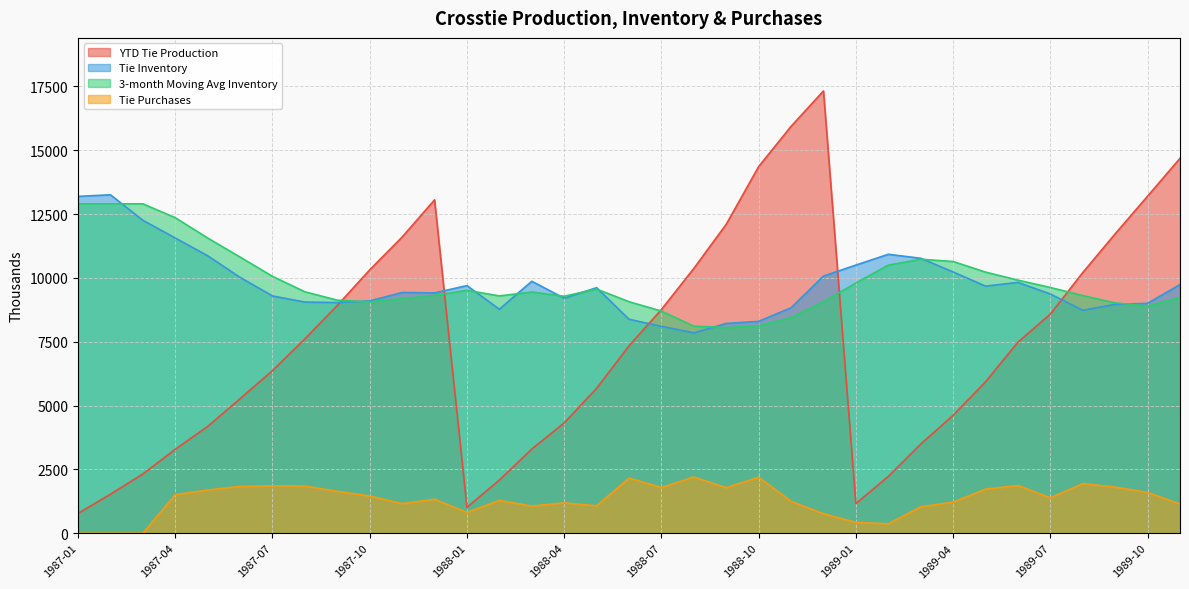

Reading right to left, list all the values displayed in this chart.

YTD Tie Production: 14685	13203	11729	10210	8584	7485	5931	4620	3492	2225	1160	17325	15939	14362	12103	10374	8763	7340	5676	4322	3297	2082	1015	13059	11602	10318	8923	7612	6369	5270	4183	3286	2320	1528	776
Tie Inventory: 9740	9005	8966	8732	9371	9826	9680	10235	10771	10927	10504	10074	8832	8300	8218	7848	8104	8382	9619	9205	9870	8775	9699	9414	9431	9102	9036	9055	9295	10022	10869	11564	12259	13258	13195
3-month Moving Avg Inventory: 9237	8901	9023	9310	9626	9914	10229	10644	10734	10502	9803	9069	8450	8122	8057	8111	8702	9069	9565	9283	9448	9296	9515	9316	9190	9064	9129	9457	10062	10818	11564	12360	12904	12904	12904
Tie Purchases: 1146	1596	1806	1942	1387	1869	1727	1218	1035	367	425	767	1249	2194	1784	2201	1790	2160	1073	1190	1063	1286	816	1331	1159	1459	1640	1848	1855	1833	1693	1510	0	0	0